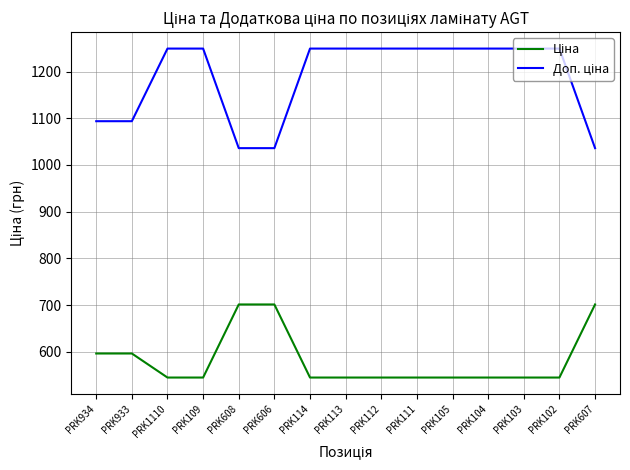

What is the smallest value displayed?

545.0